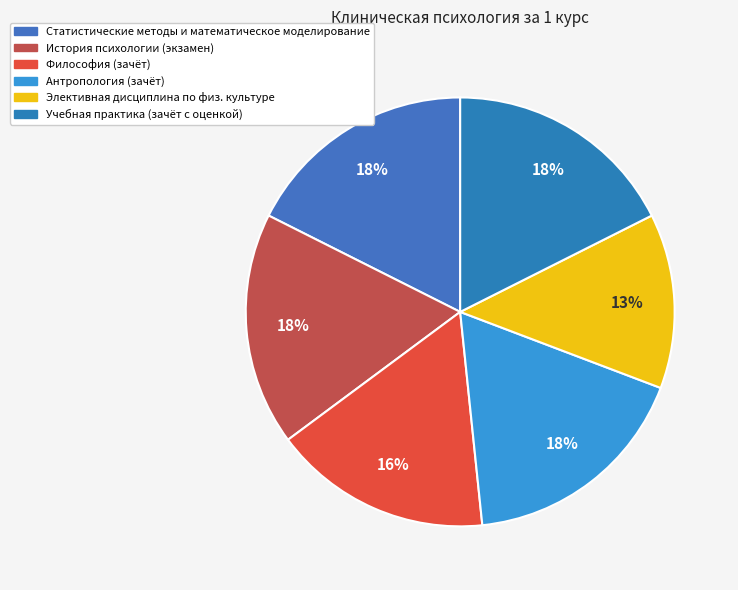

The История психологии (экзамен) slice represents 18% of the pie. True or false?

True